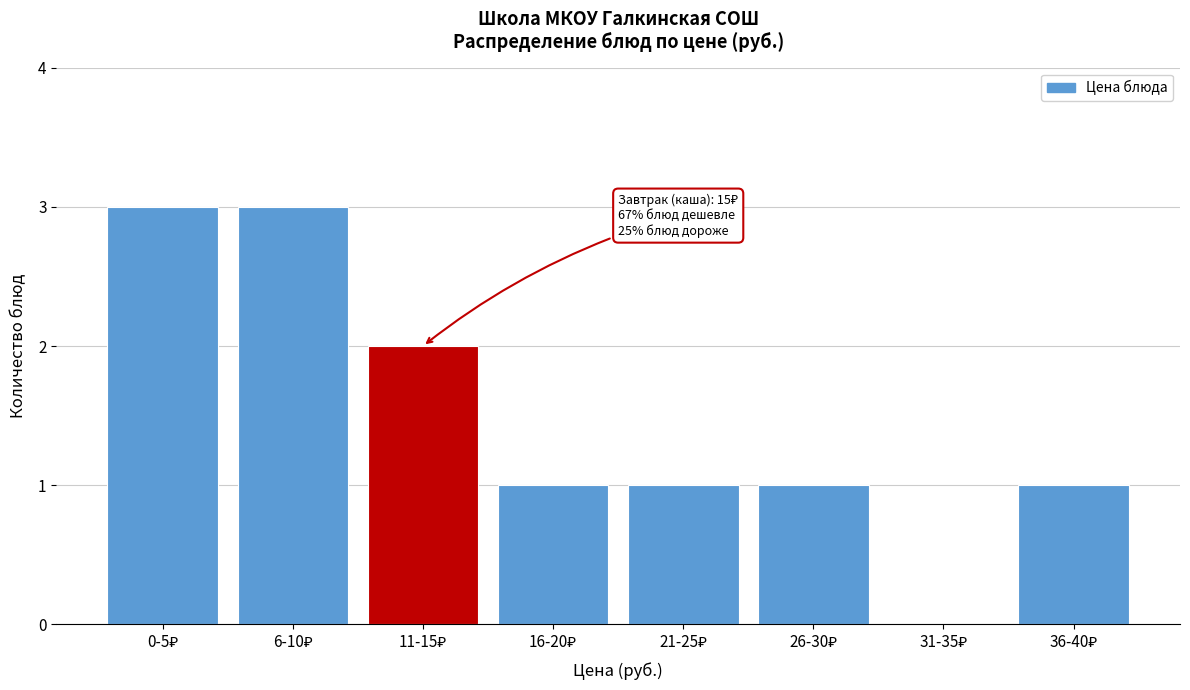

What is the maximum value shown in the chart?

3